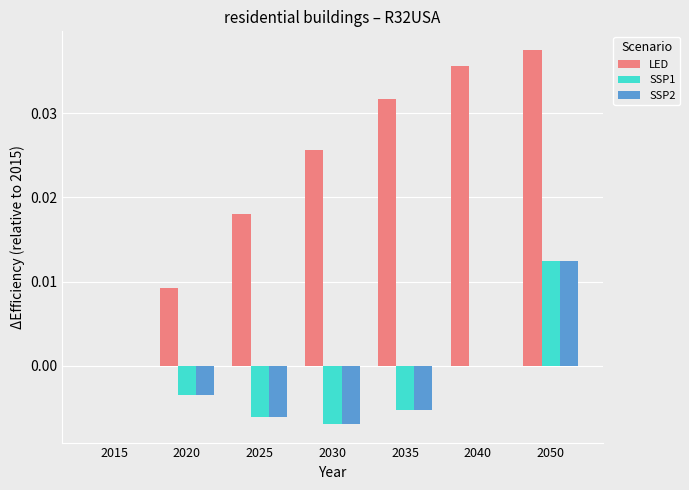

Is it true that SSP1 equals 0.0 at 2050?

True